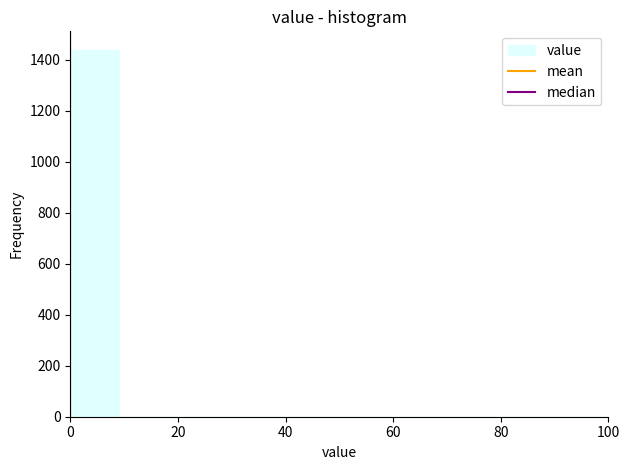

Reading left to right, transcribe this chart: for each bar, give the range it covers on the x-axis and its height. Neither the bar edges nor the heights are printed on the chart, so give them approximately, as read against the axes.

0 to 10: 1440
10 to 18: 0
18 to 28: 0
28 to 36: 0
36 to 46: 0
46 to 54: 0
54 to 64: 0
64 to 72: 0
72 to 82: 0
82 to 90: 0
90 to 100: 0